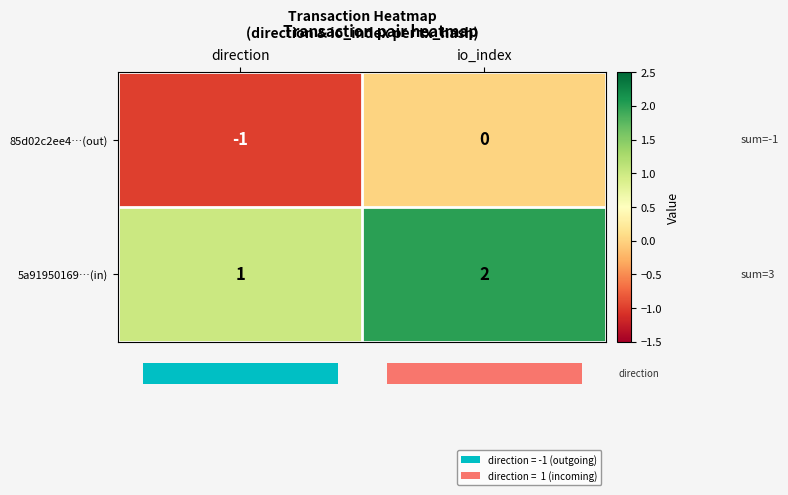

What is the maximum value shown in the chart?

2